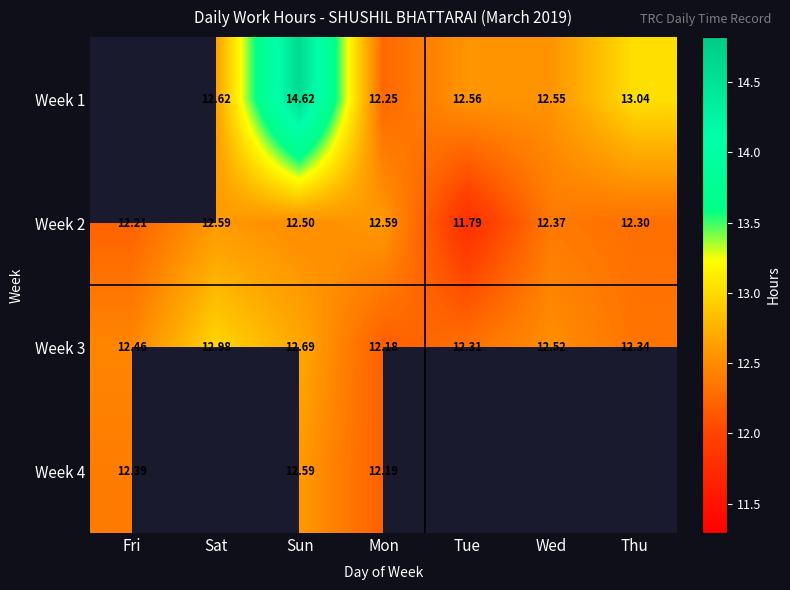

At which label is Week 3 closest to 12?

Mon